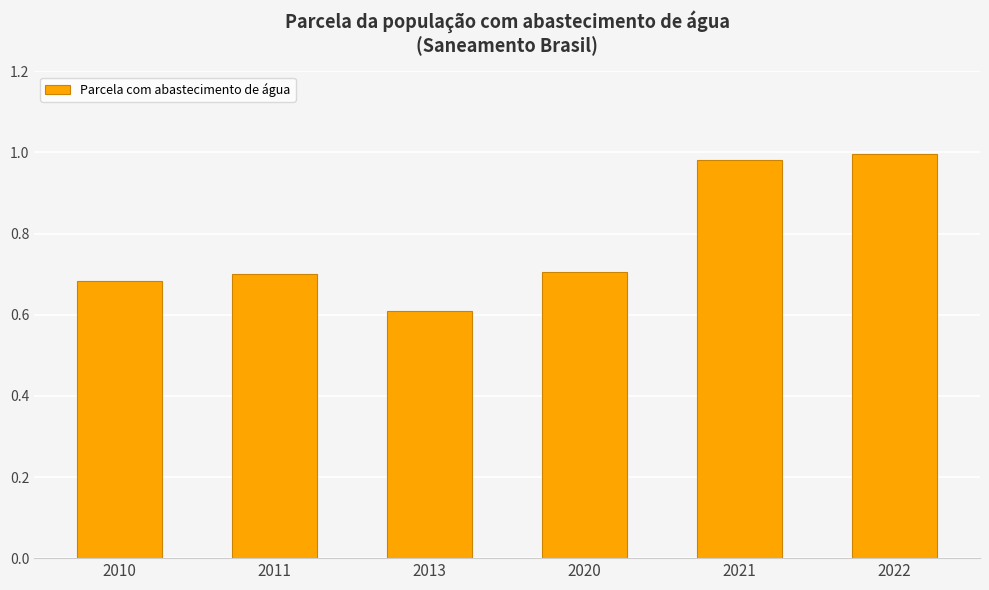

What is the difference between the second highest and minimum values?

0.4